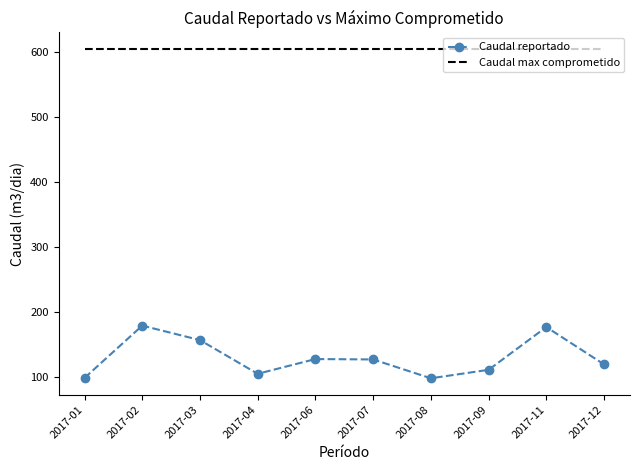

How many distinct data groups are displayed?

2